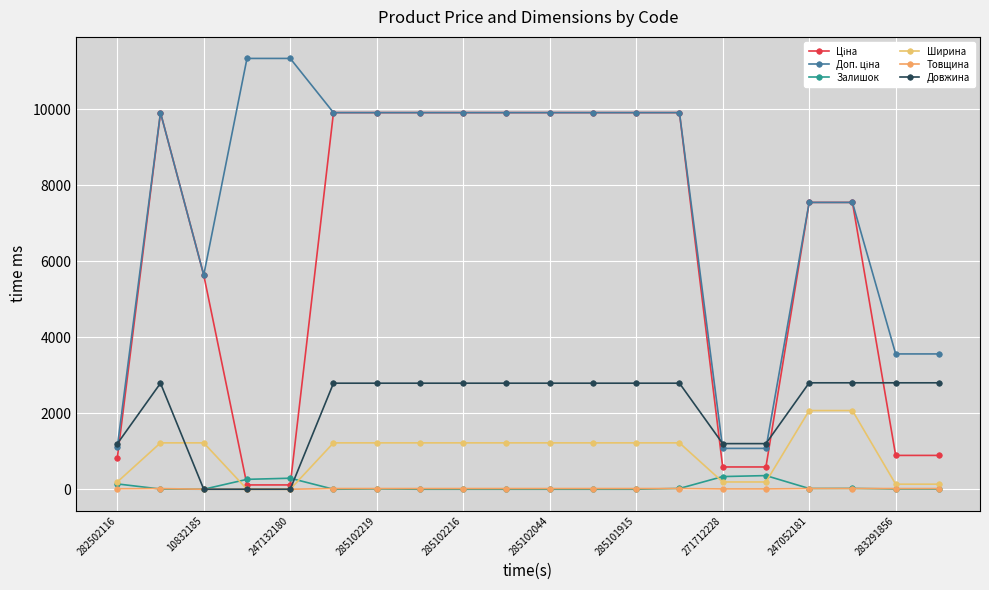

Is this an area chart (filled region under the line)?

No